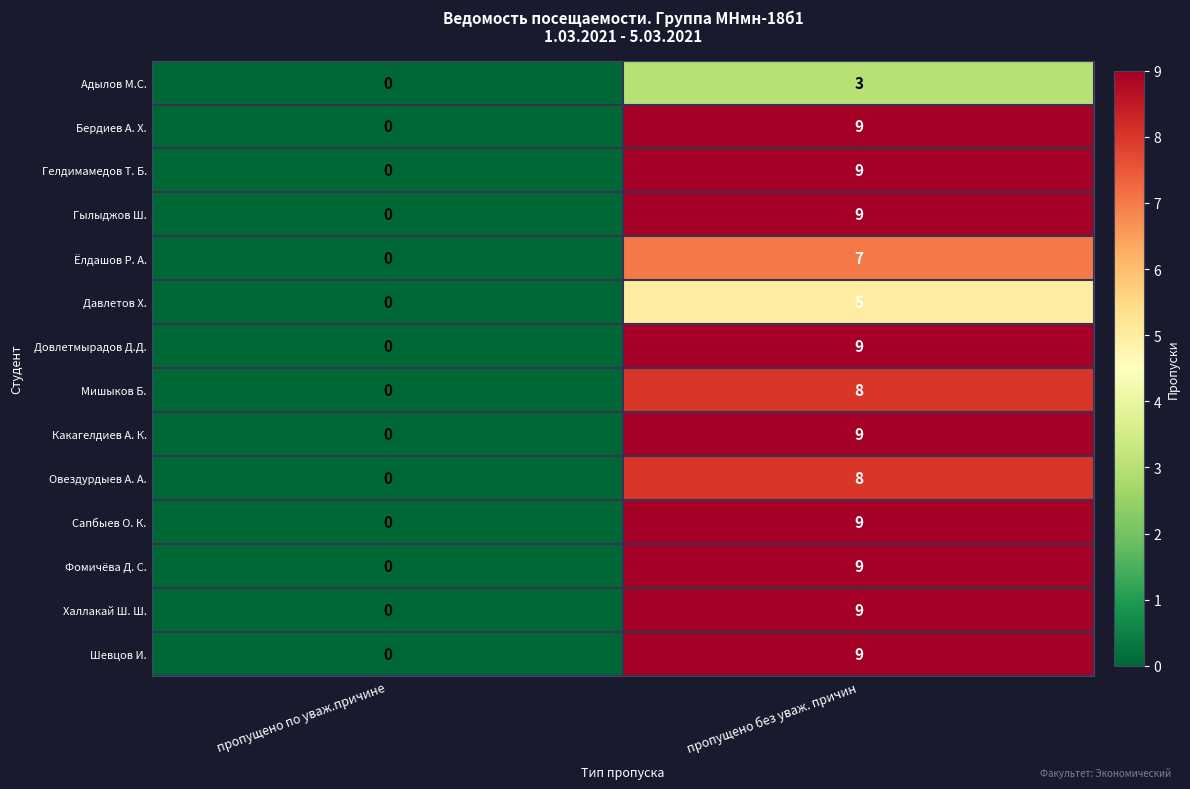

True or false: Сапбыев О. К. has a value of 4 at пропущено без уваж. причин.

False